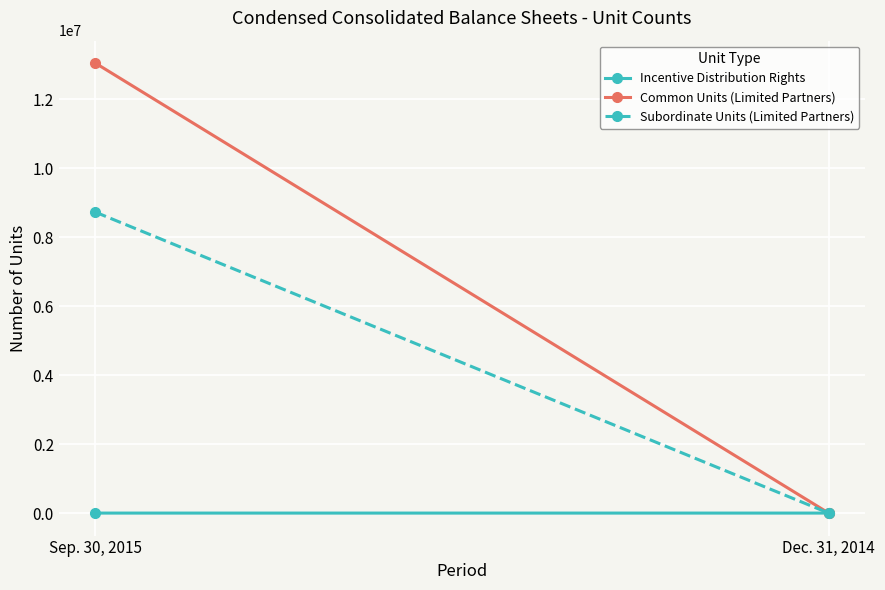

Is the value of Common Units (Limited Partners) at Sep. 30, 2015 greater than the value of Incentive Distribution Rights at Sep. 30, 2015?

Yes